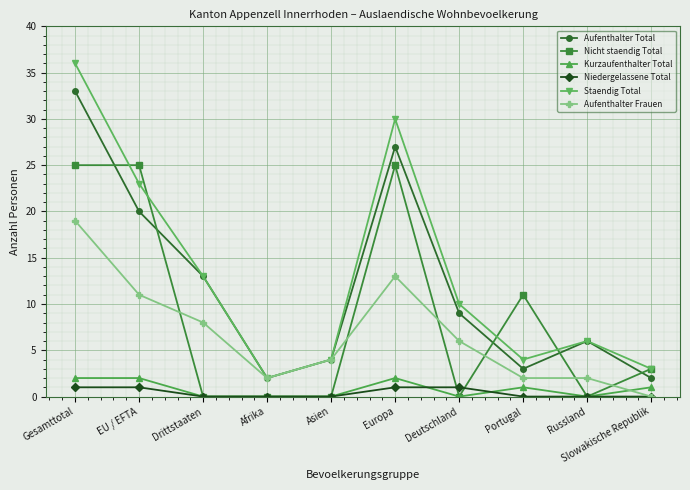

What is the label of the 6th point from the left?

Europa